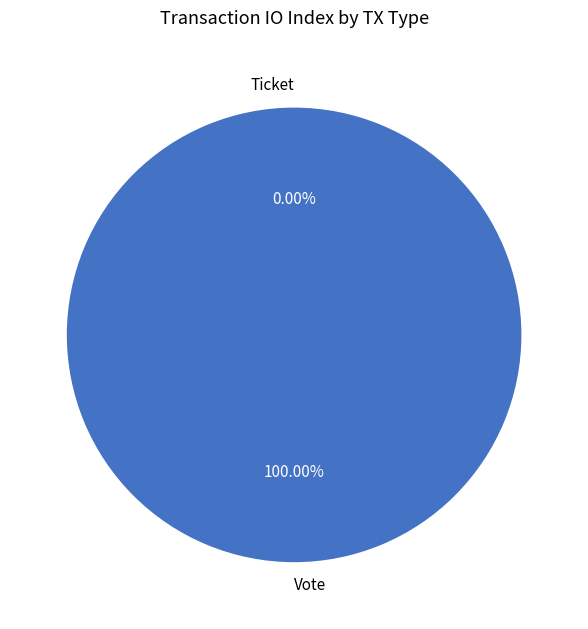

Count the number of slices in the pie.

2